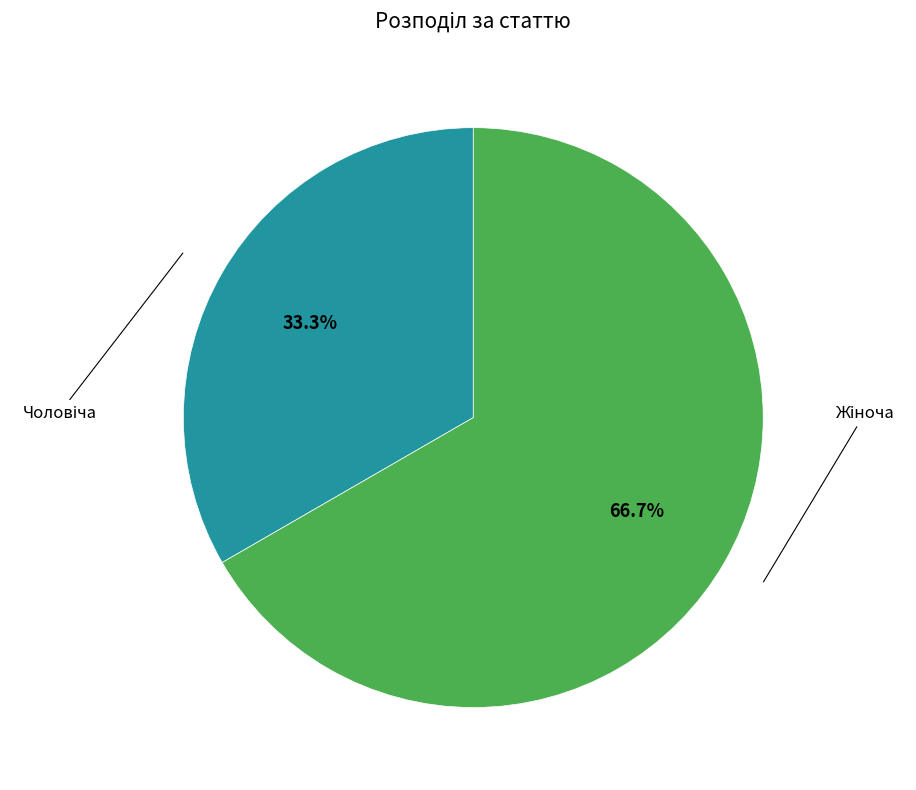

Is there a majority slice in this chart?

Yes